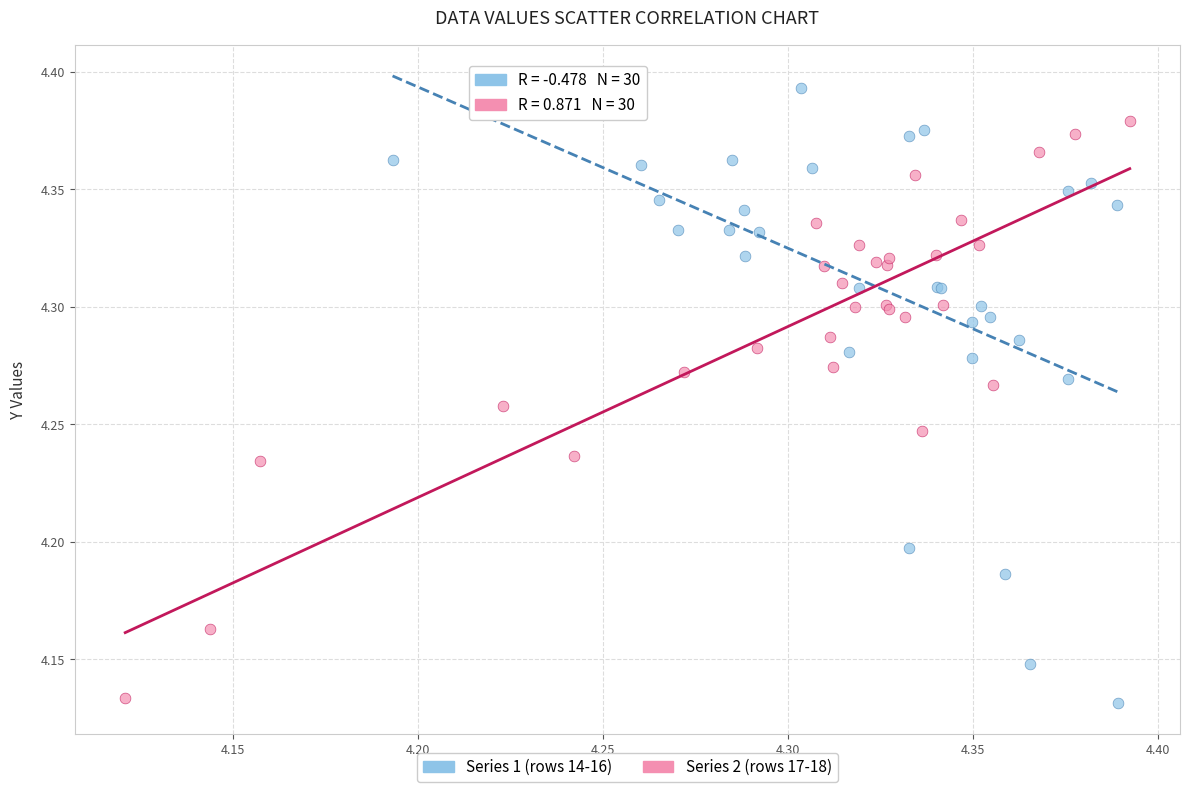

Which series reaches the maximum Y coordinate?

Series 1 (rows 14-16)